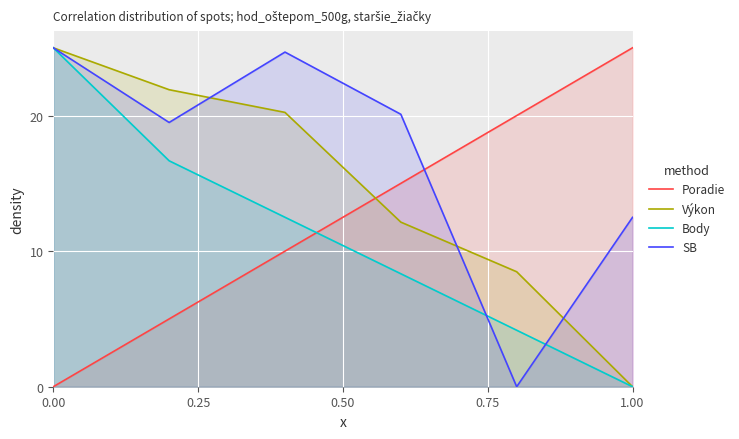

Rank the series by their maximum value, from lowest to highest.

Poradie, Body, Výkon, SB